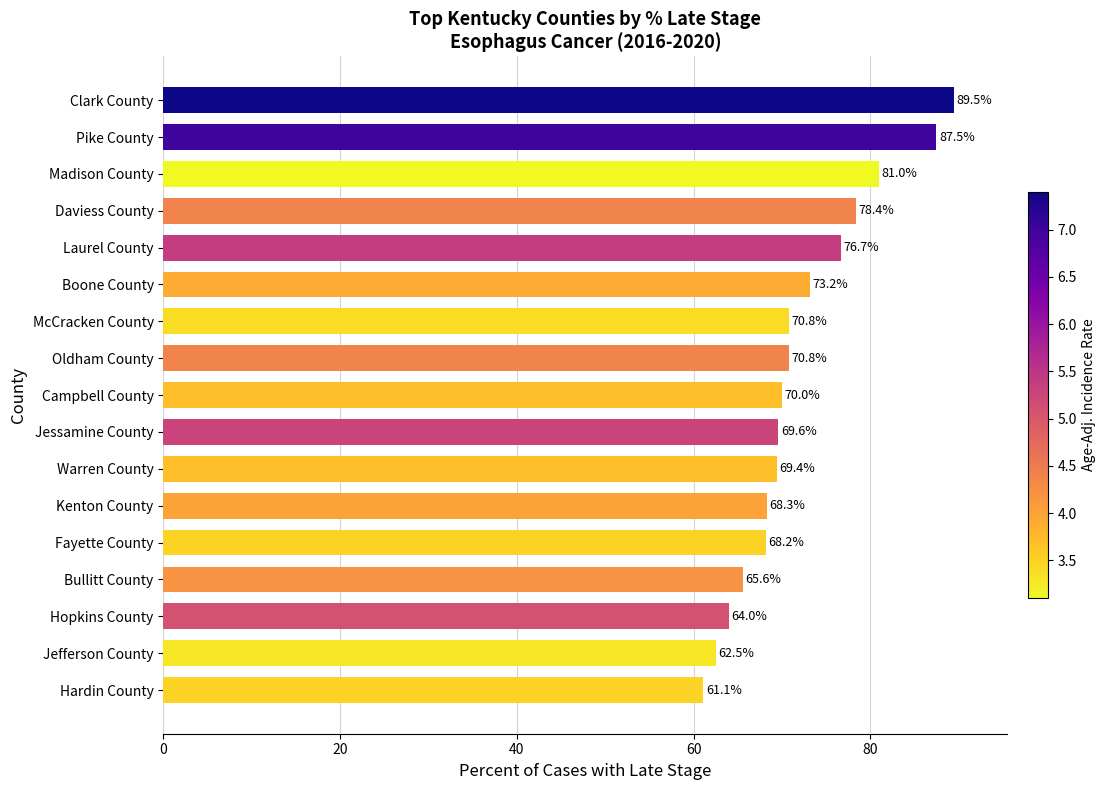

What is the change in value from Campbell County to Jefferson County?

-7.5